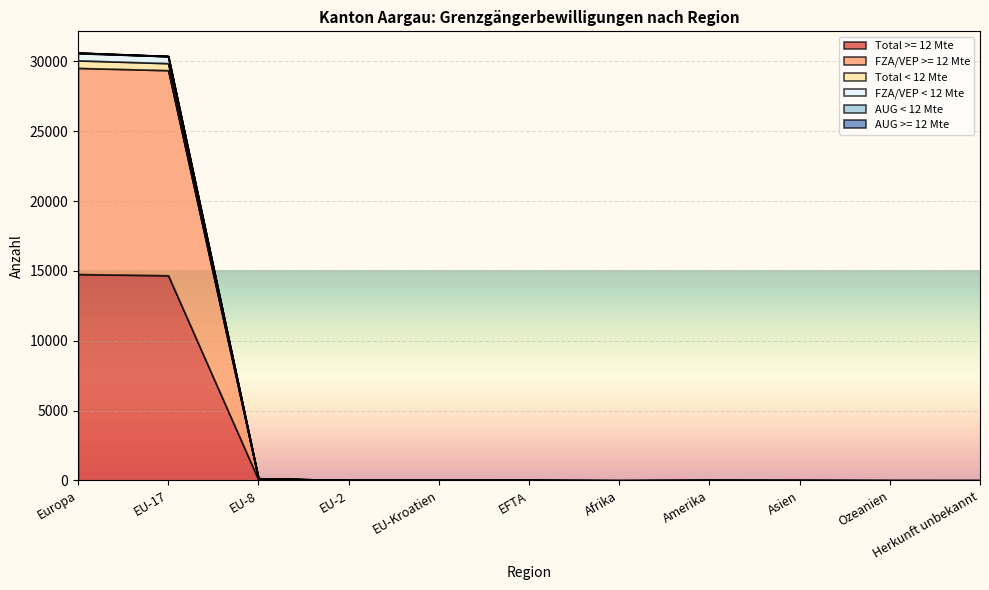

Reading left to right, list all the values displayed in this chart.

Total >= 12 Mte: Europa=14767	EU-17=14680	EU-8=61	EU-2=6	EU-Kroatien=4	EFTA=8	Afrika=0	Amerika=8	Asien=7	Ozeanien=0	Herkunft unbekannt=0
FZA/VEP >= 12 Mte: Europa=29522	EU-17=29360	EU-8=122	EU-2=12	EU-Kroatien=4	EFTA=16	Afrika=0	Amerika=8	Asien=7	Ozeanien=0	Herkunft unbekannt=0
Total < 12 Mte: Europa=30616	EU-17=30364	EU-8=142	EU-2=16	EU-Kroatien=24	EFTA=16	Afrika=1	Amerika=24	Asien=16	Ozeanien=2	Herkunft unbekannt=0
FZA/VEP < 12 Mte: Europa=30604	EU-17=30364	EU-8=142	EU-2=16	EU-Kroatien=20	EFTA=16	Afrika=0	Amerika=16	Asien=9	Ozeanien=2	Herkunft unbekannt=0